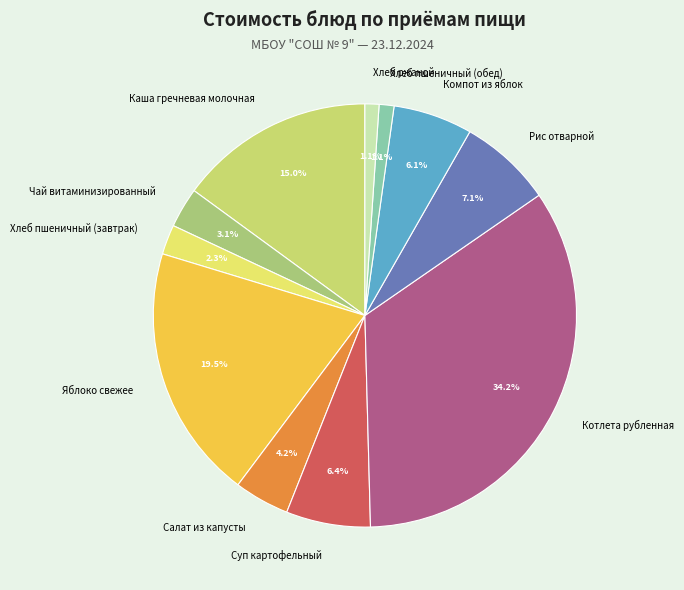

Combined, what portion of the pie is Суп картофельный and Каша гречневая молочная?

21.4%